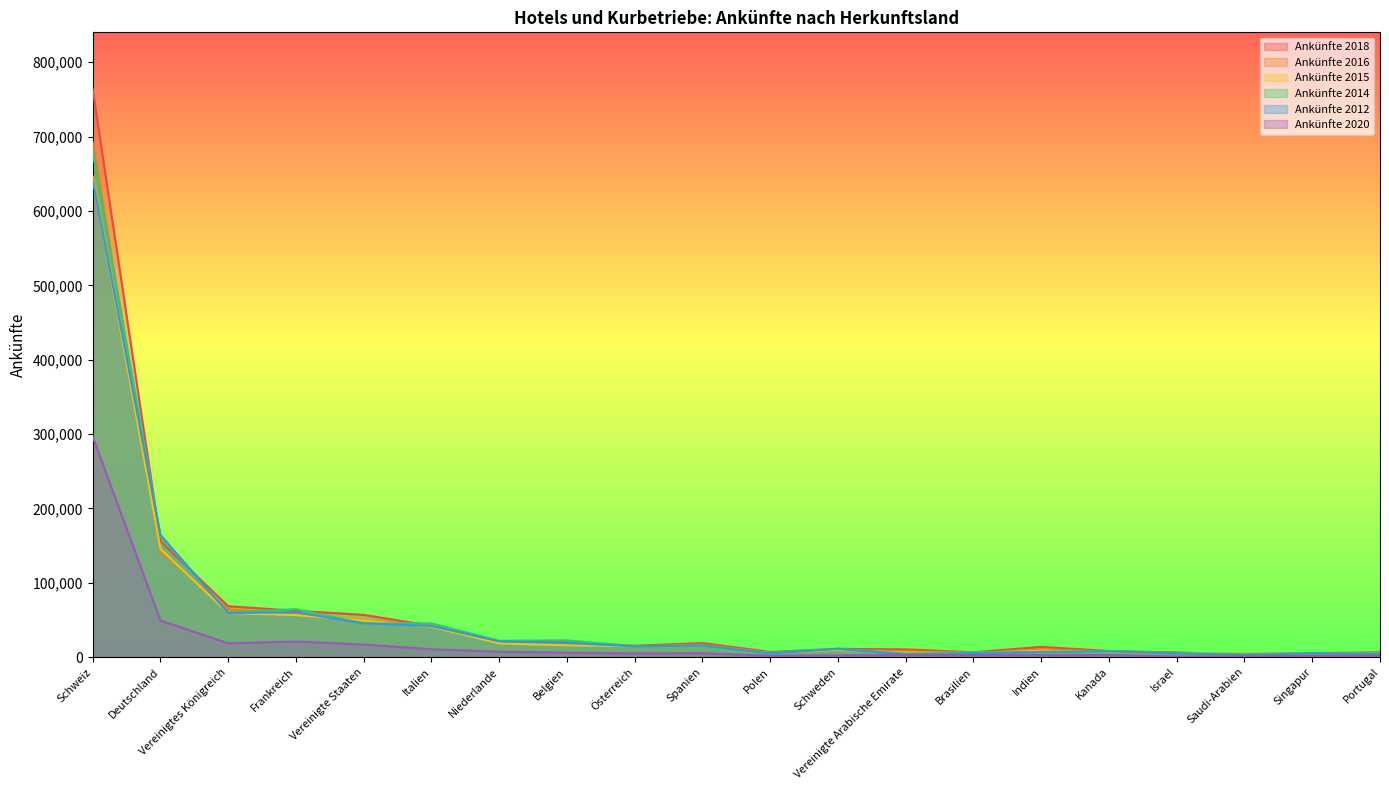

The Ankünfte 2018 series shows 6435 at Brasilien. True or false?

True